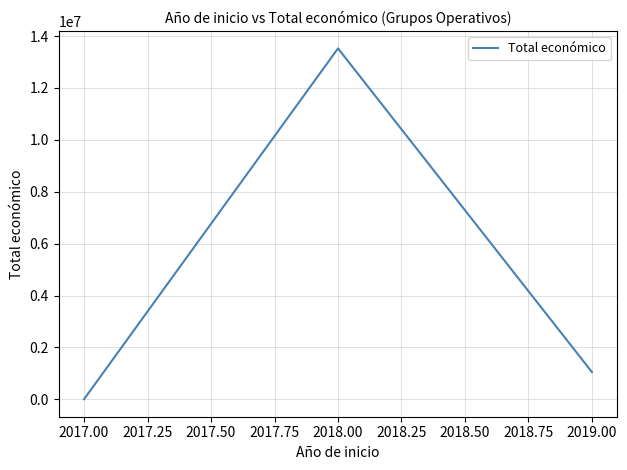

What is the greatest value displayed?

13523566